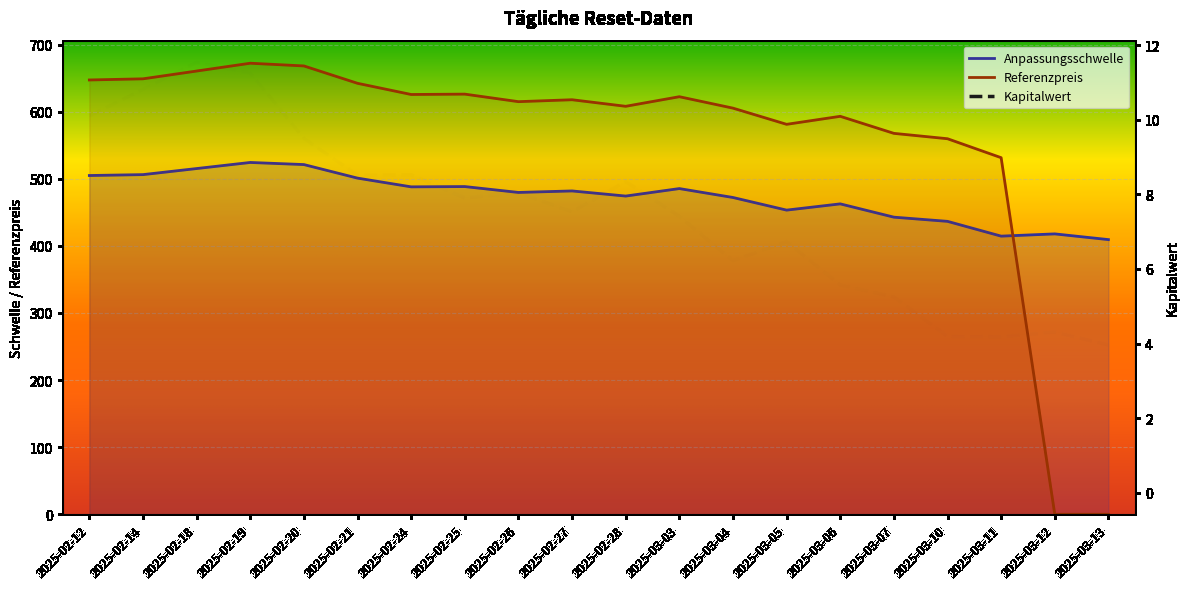

At which category does Referenzpreis reach its first local valley?

2025-02-24